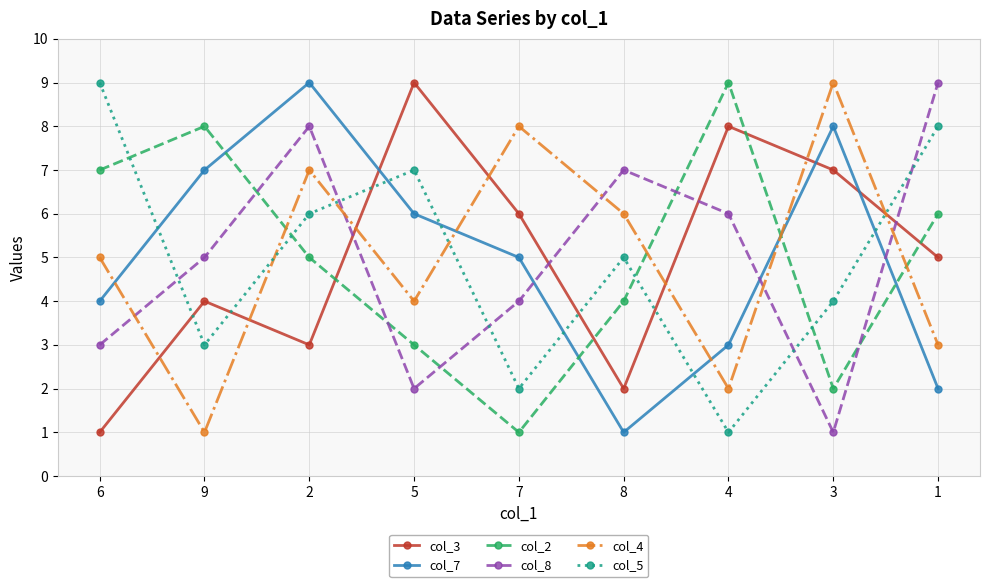

At how many categories does at least one series exceed 3?

9